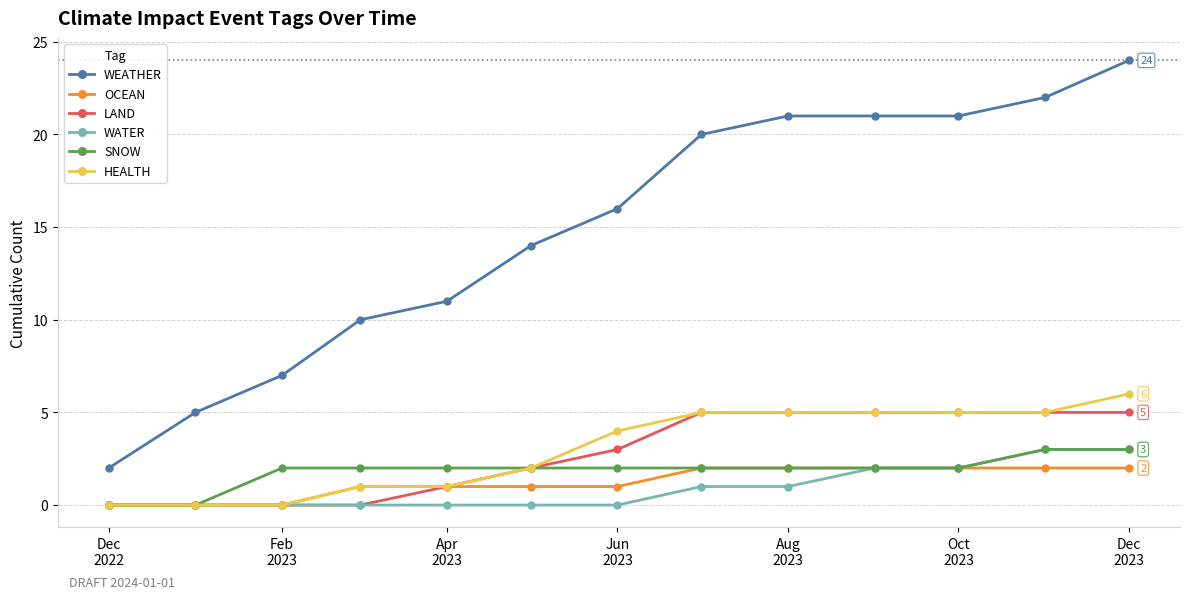

Is this an area chart (filled region under the line)?

No